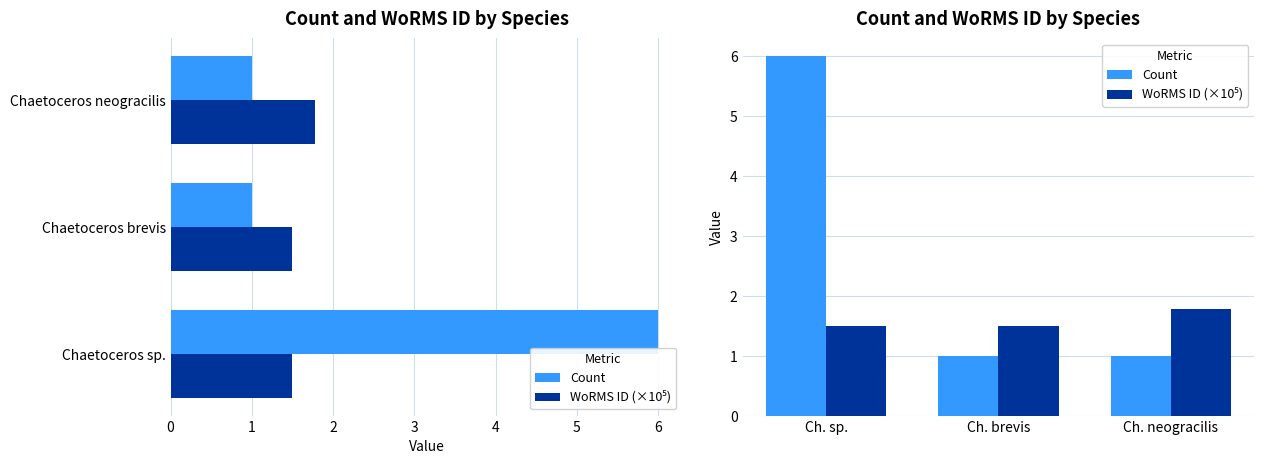

Is the value of WoRMS ID (×10⁵) at Ch. sp. greater than the value of Count at Ch. neogracilis?

Yes